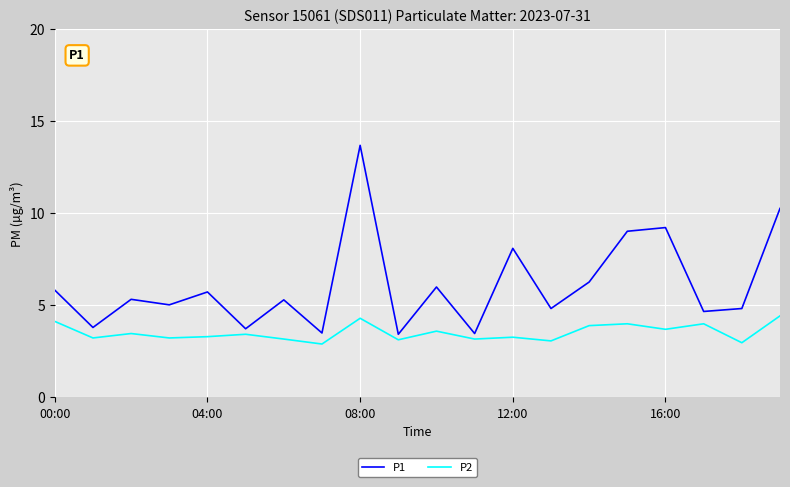

What is the average value of the P1 series?

6.1